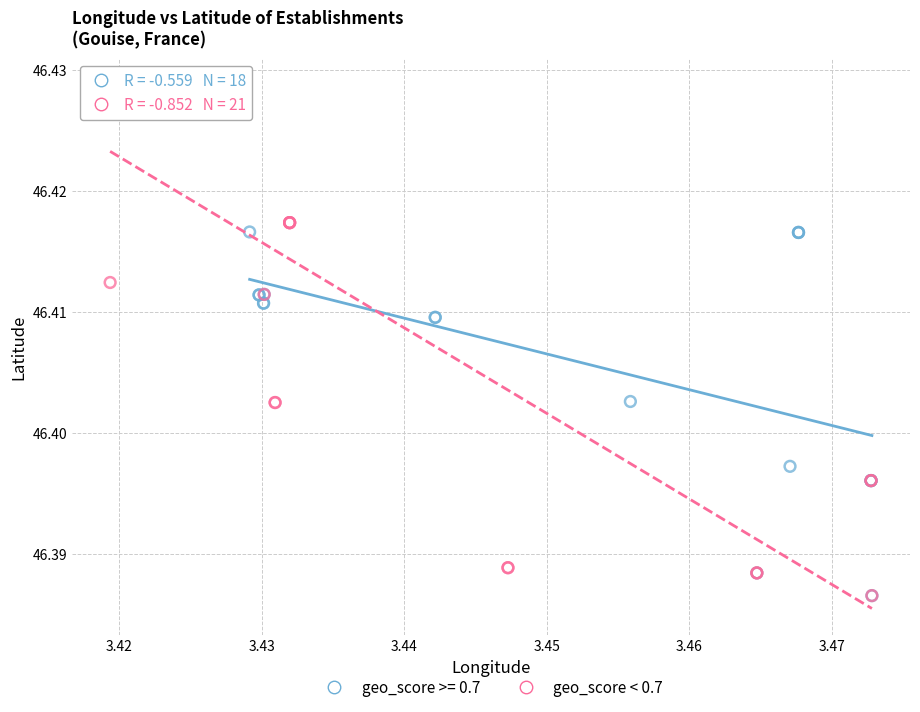

Which series has the largest Y range (max minus min)?

geo_score < 0.7